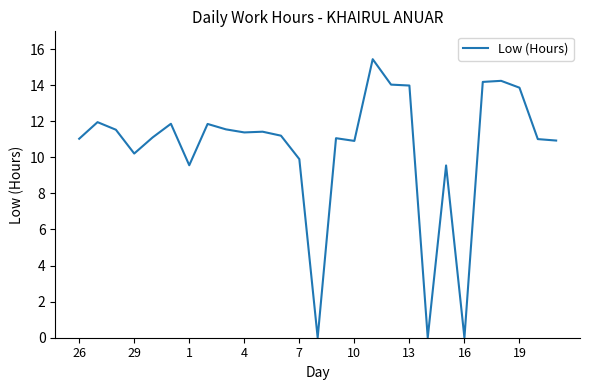

What is the difference between the maximum and minimum values?

15.4